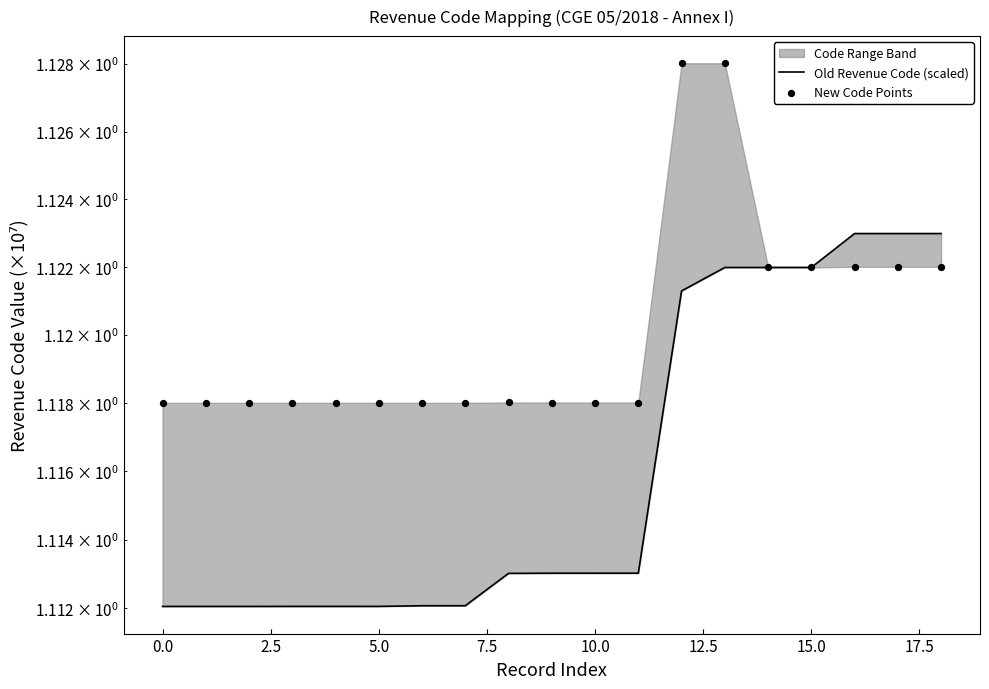

At how many categories does at least one series exceed 1?

19